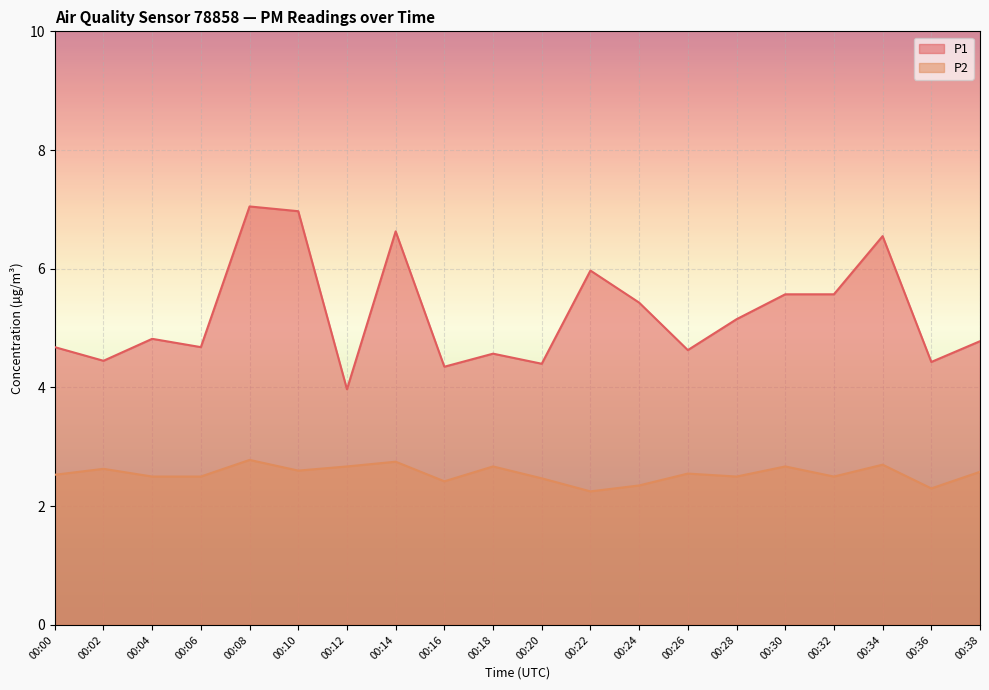

Rank the categories by P1 value from lowest to highest.

00:12, 00:16, 00:20, 00:36, 00:02, 00:18, 00:26, 00:00, 00:06, 00:38, 00:04, 00:28, 00:24, 00:30, 00:32, 00:22, 00:34, 00:14, 00:10, 00:08